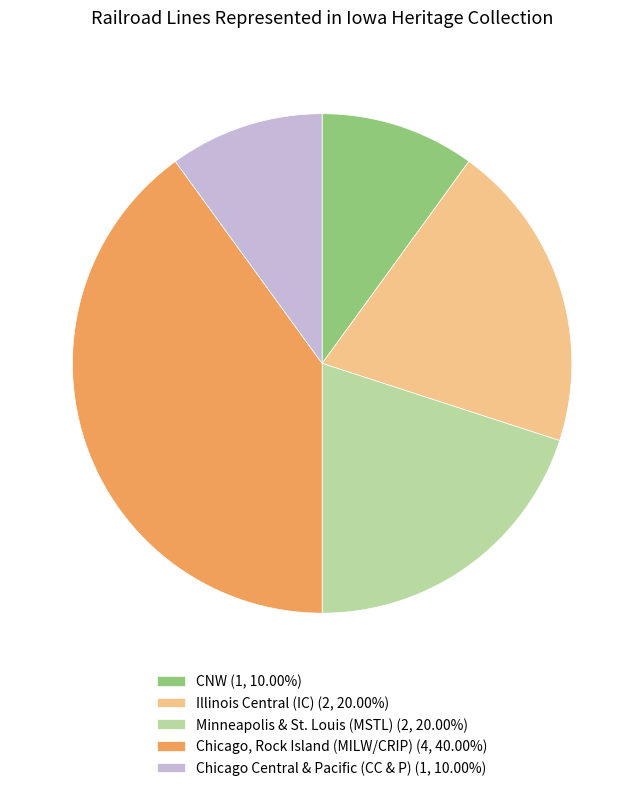

Combined, do Chicago, Rock Island (MILW/CRIP) (4, 40.00%) and Illinois Central (IC) (2, 20.00%) account for over 50%?

Yes